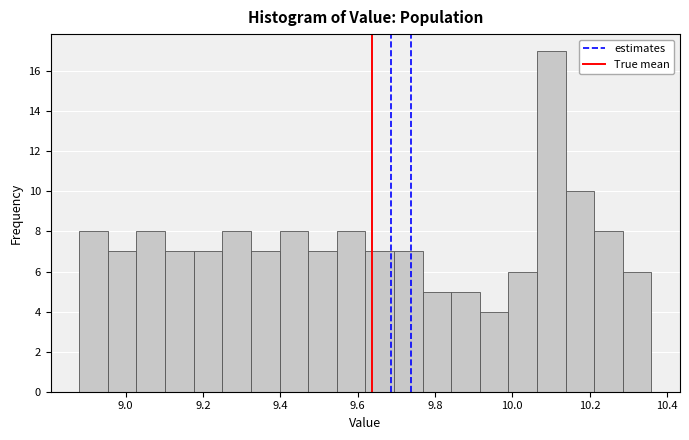

Read against the x-axis, roughly where is the centre of the tallest bar?

10.10